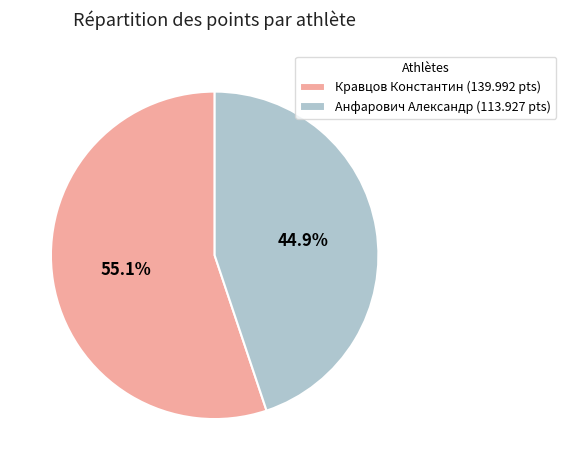

Do Кравцов Константин and Анфарович Александр together represent more than half of the pie?

Yes